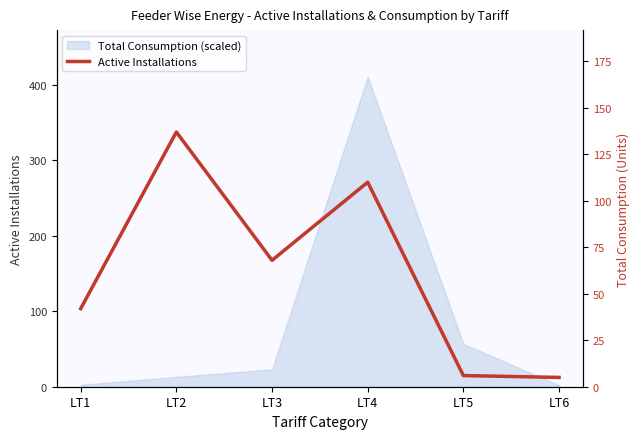

Rank the categories by value from highest to lowest.

LT2, LT4, LT3, LT1, LT5, LT6